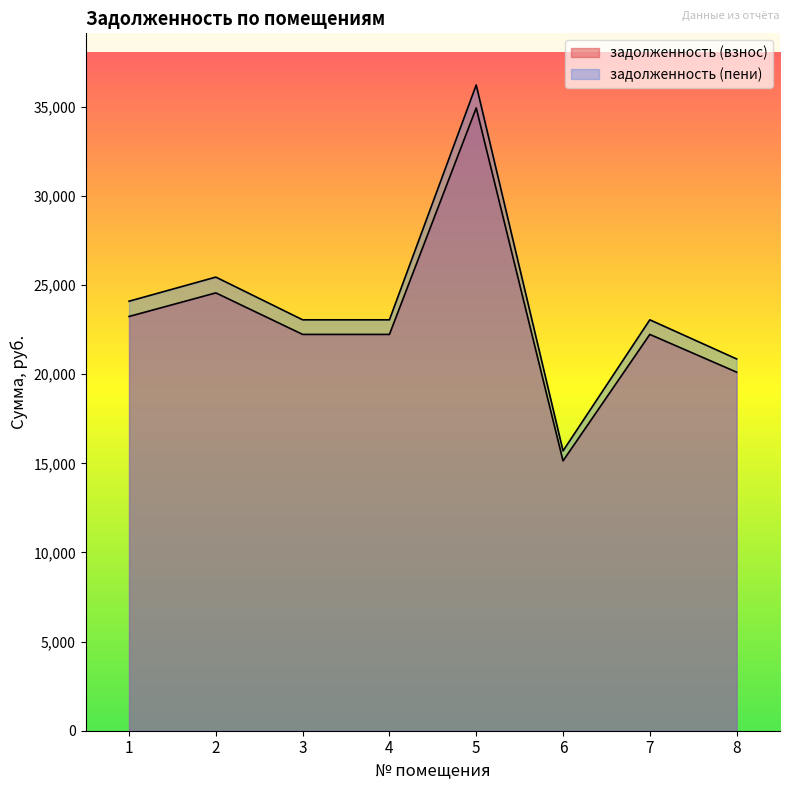

What are all the series names shown in the legend?

задолженность (взнос), задолженность (пени)